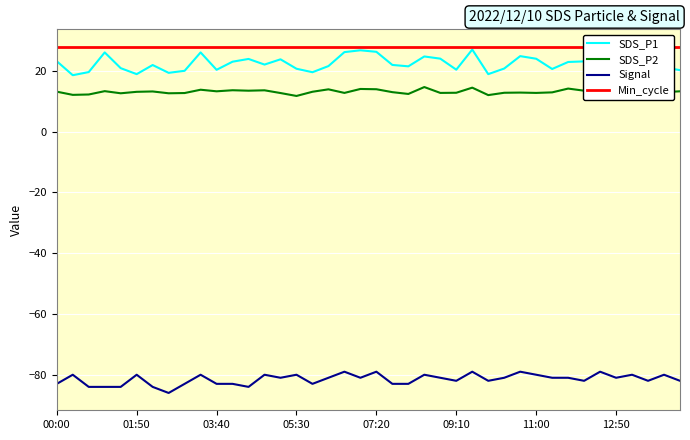

What is the maximum value for Signal?

-79.0